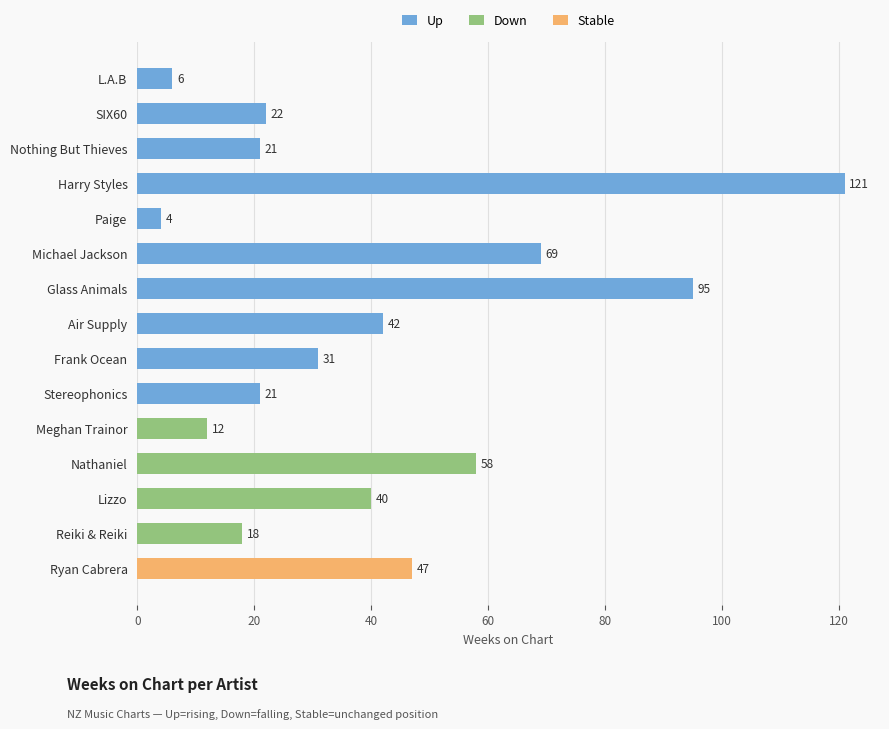

What value does the Up series have at Harry Styles?

121